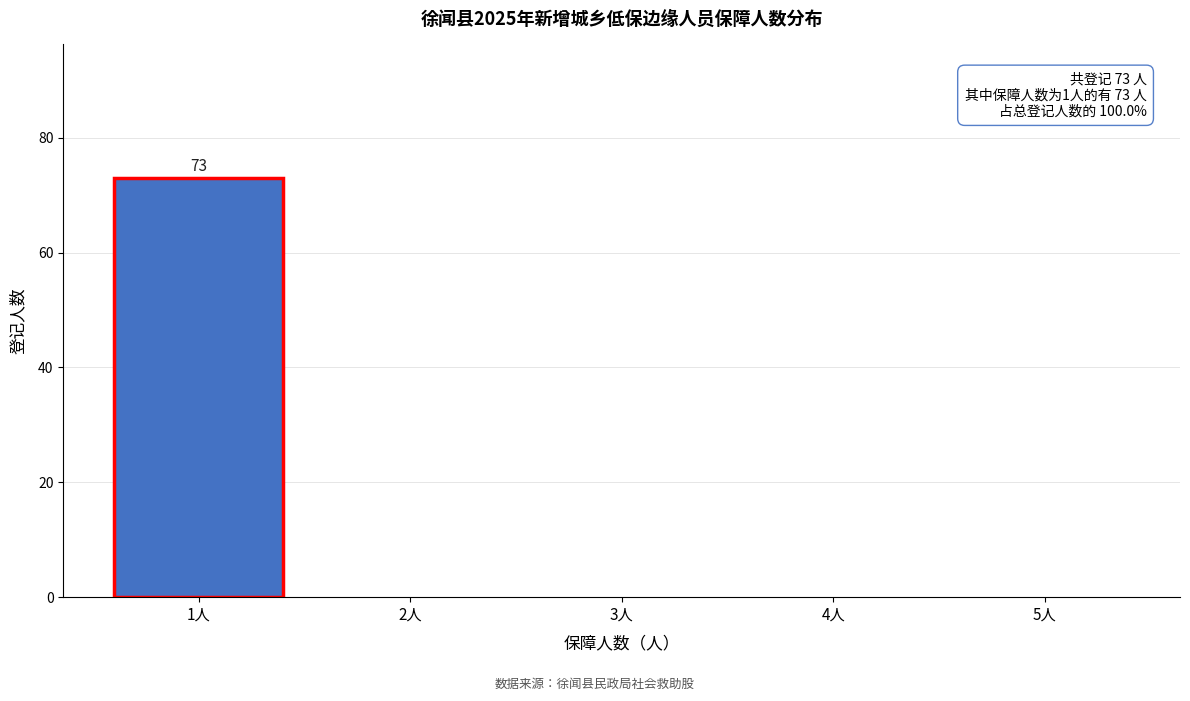

Reading left to right, transcribe all the data shown in this chart.

1人=73	2人=0	3人=0	4人=0	5人=0